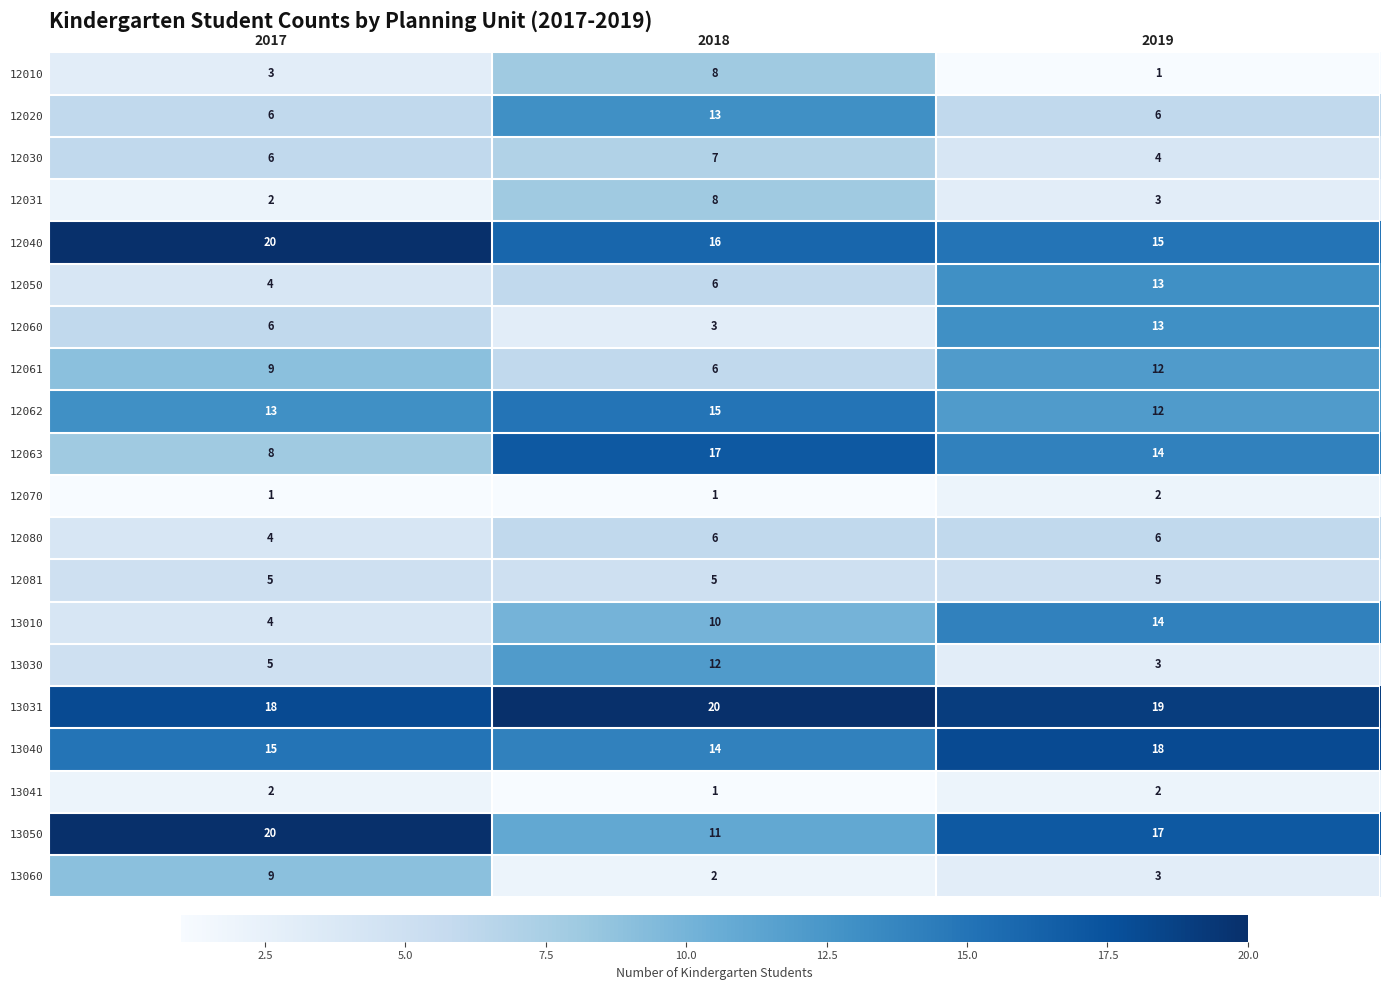

List the labels in order of 12040 value, largest first.

2017, 2018, 2019